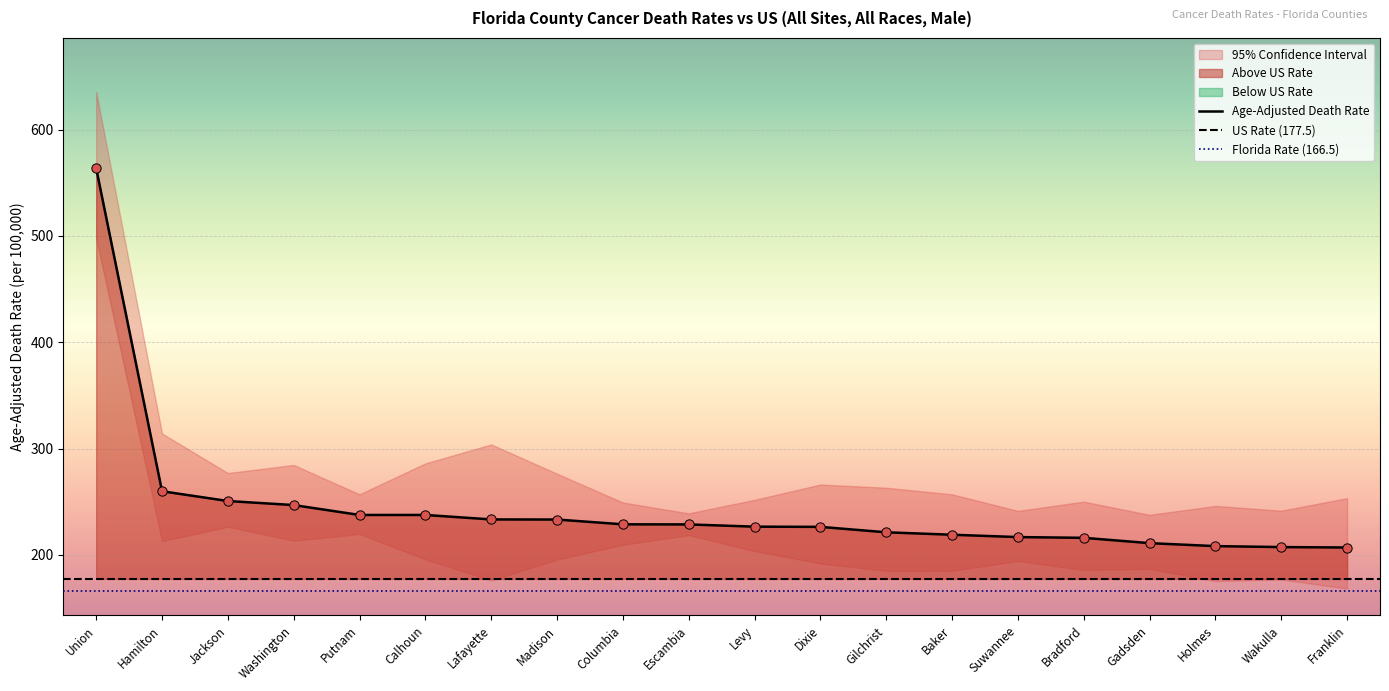

Which series has the largest Y range (max minus min)?

Age-Adjusted Death Rate